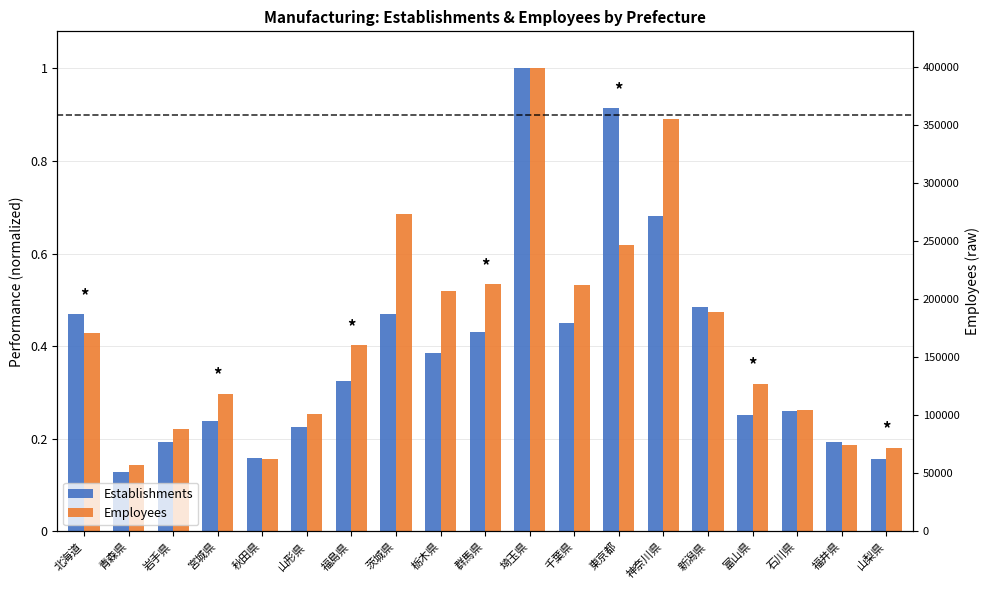

What is the label of the 2nd bar from the right?

福井県